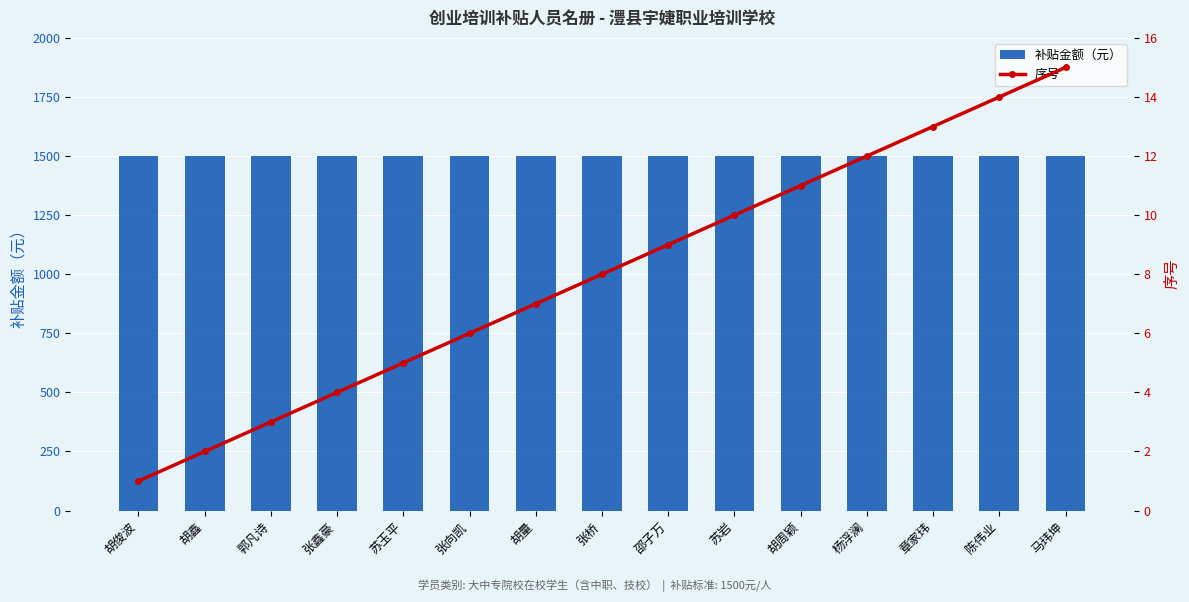

What position from the left is 张鑫豪?

4